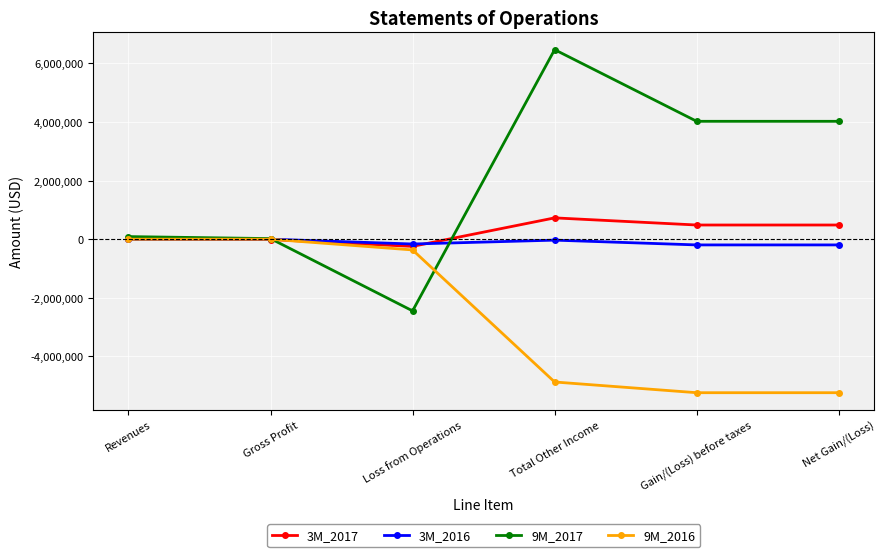

Where is the first local minimum for 9M_2017?

Loss from Operations